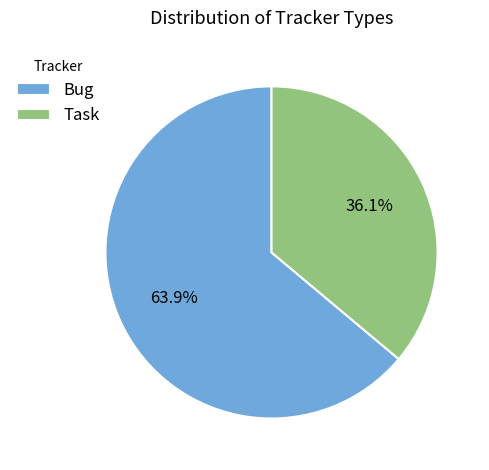

Combined, what portion of the pie is Bug and Task?

100.0%